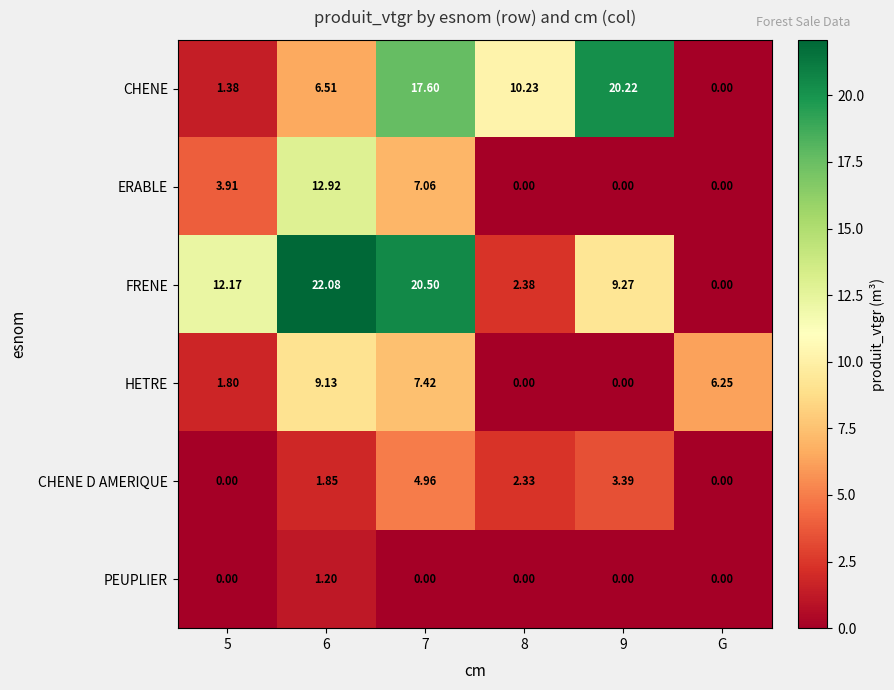

List the series in order of their peak value, lowest first.

PEUPLIER, CHENE D AMERIQUE, HETRE, ERABLE, CHENE, FRENE